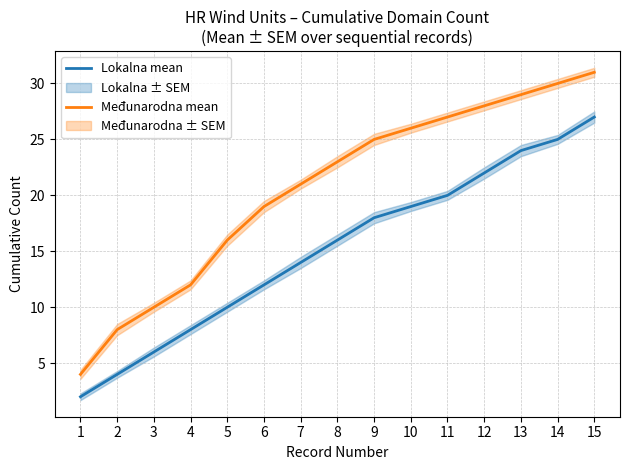

Which label corresponds to the smallest value in the chart?

1